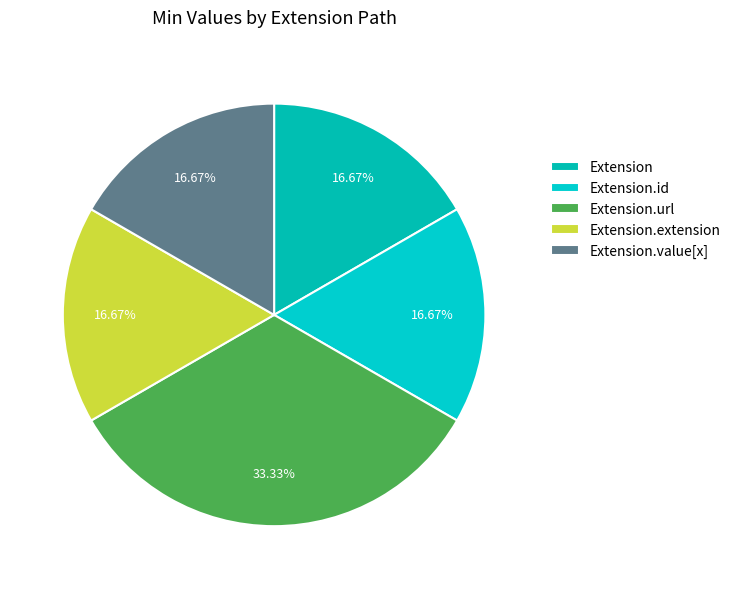

To the nearest percent, what is the average slice percentage?

20%